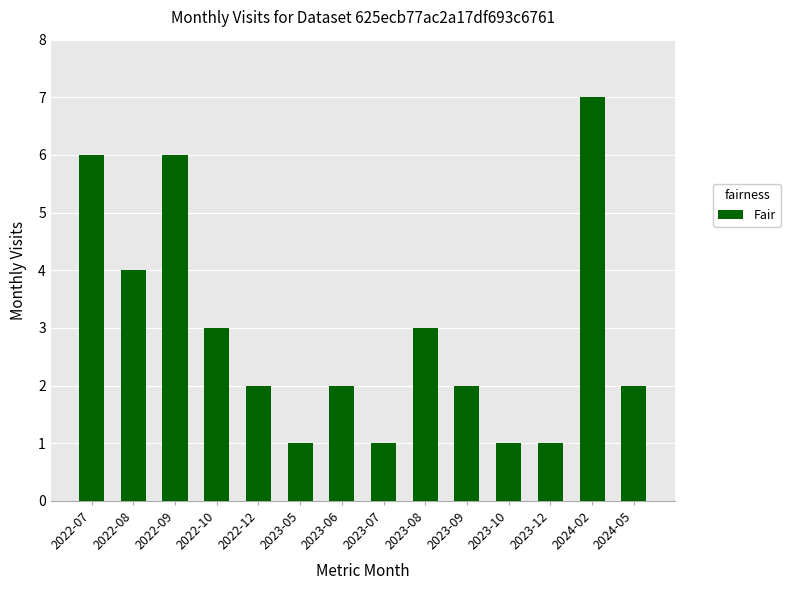

What is the label of the 10th bar from the right?

2022-12